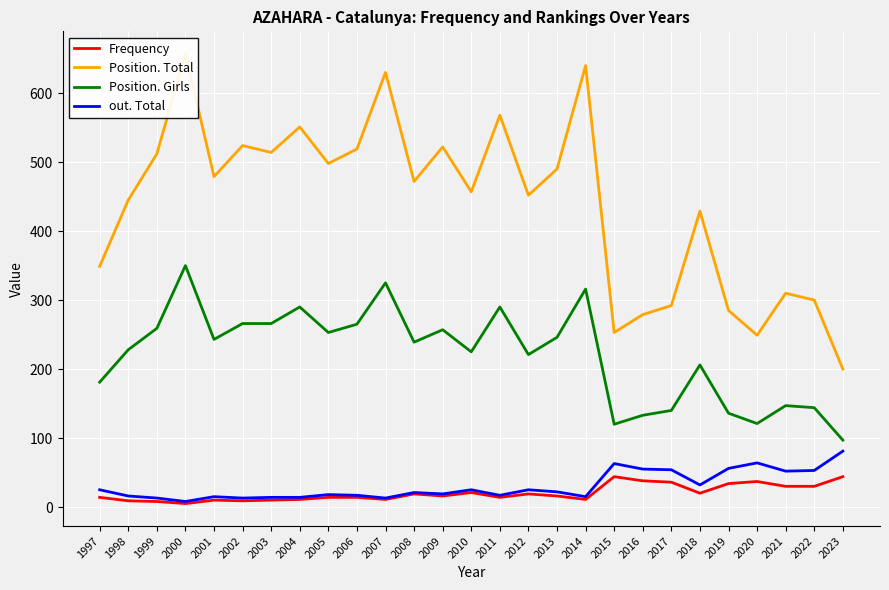

True or false: out. Total has a value of 25 at 2010.

True